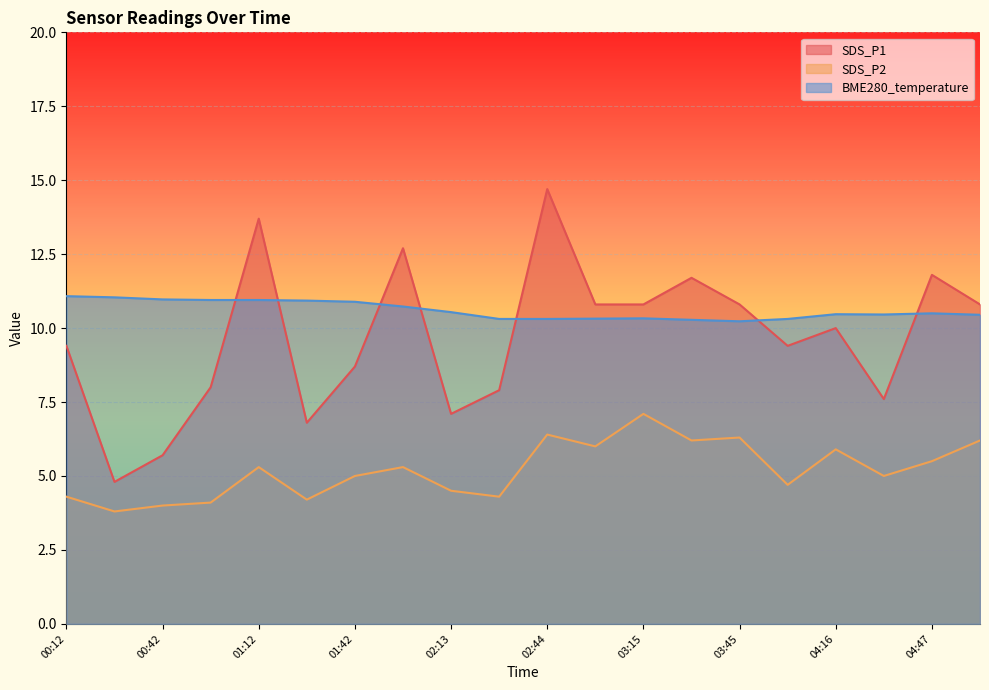

Which series changed the most between 02:29 and 04:31?

SDS_P2